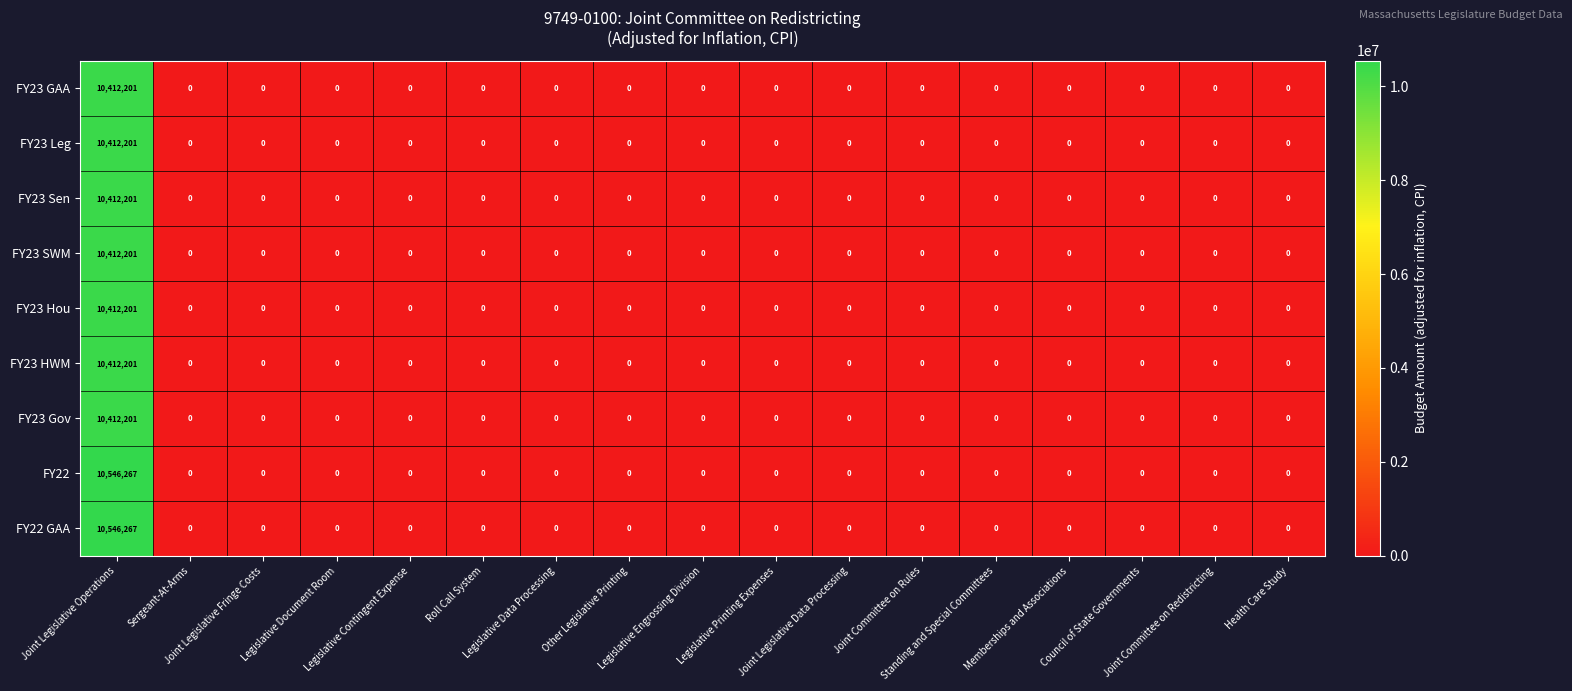

What is the maximum value shown in the chart?

10546267